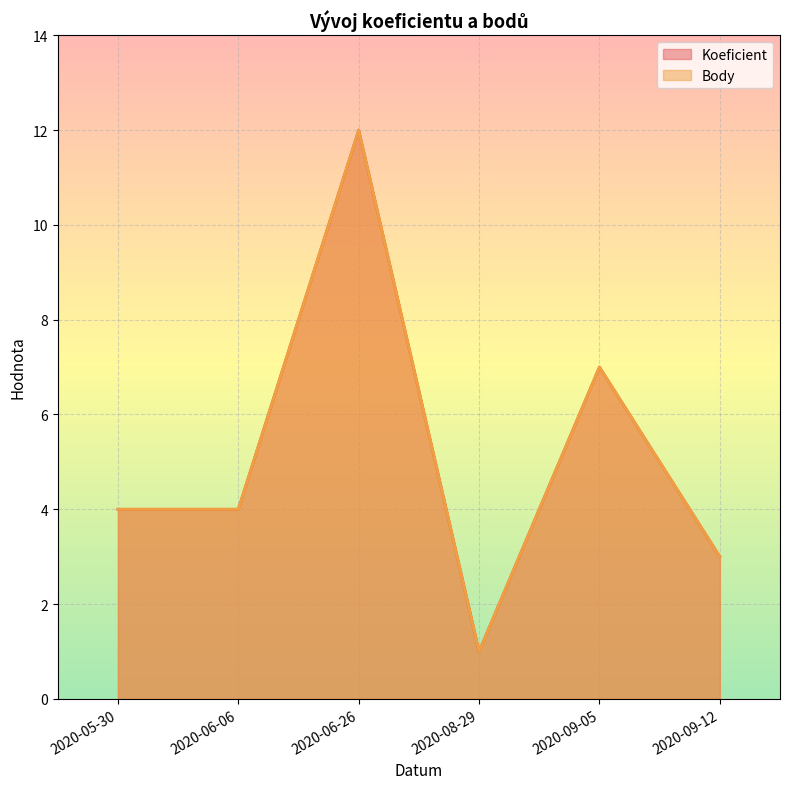

How many data points in Koeficient are less than 4?

2